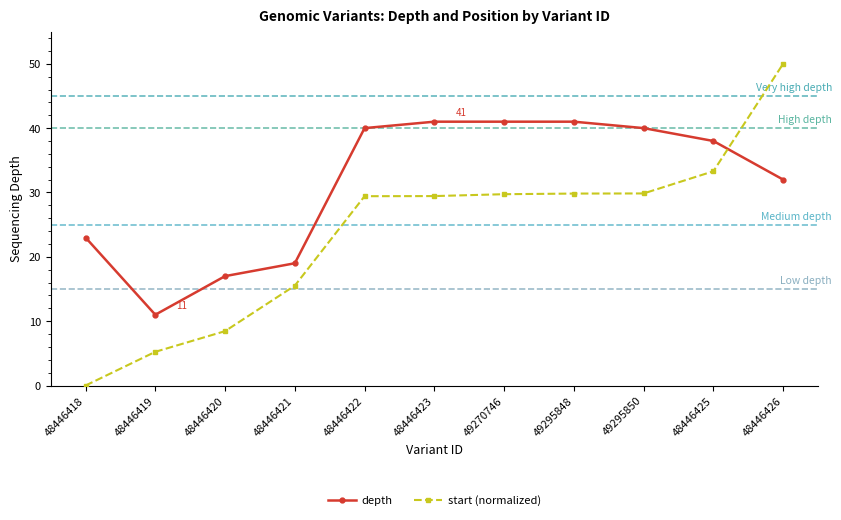

At which category does depth reach its first local valley?

48446419